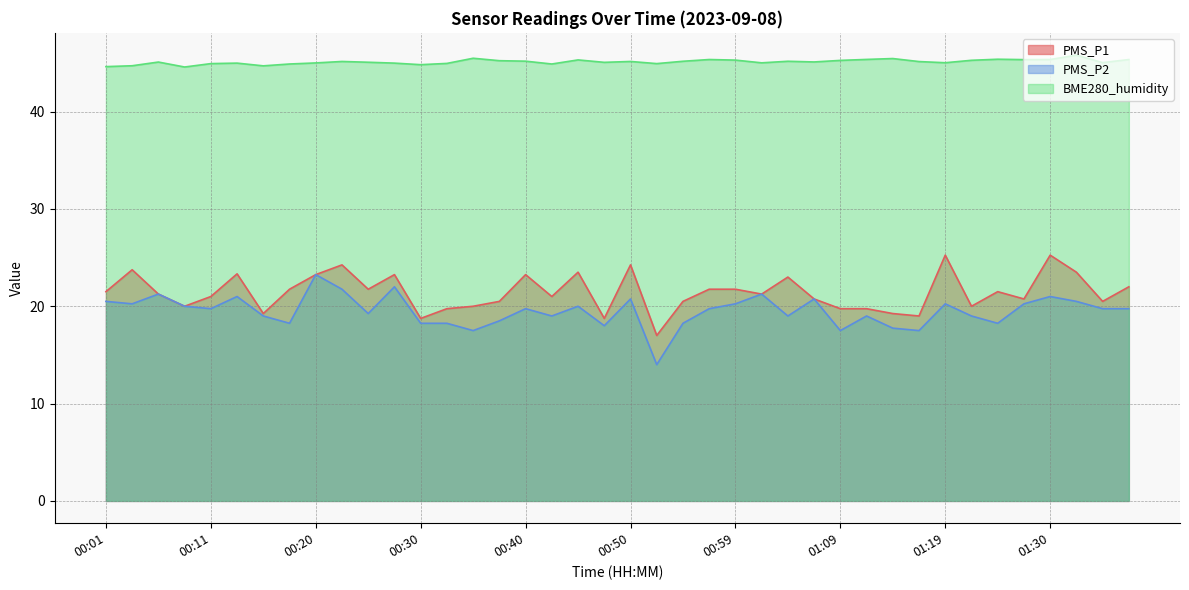

Which series has the largest range (max minus min)?

PMS_P2